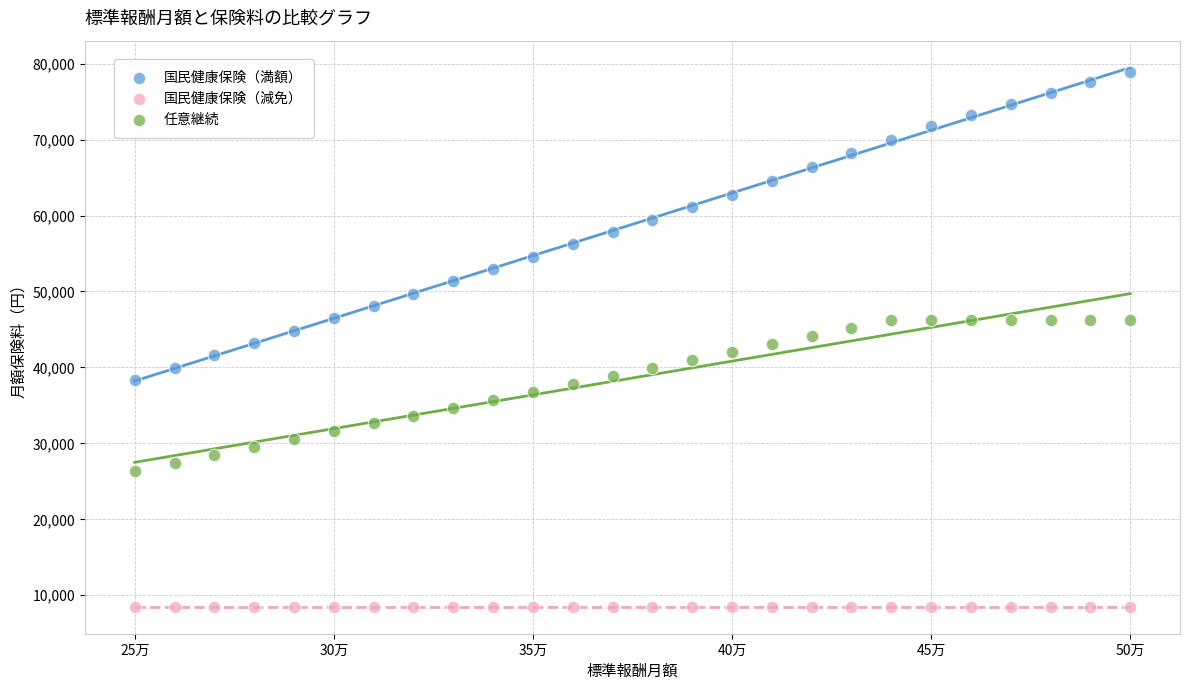

What are all the series names shown in the legend?

国民健康保険（満額）, 国民健康保険（減免）, 任意継続